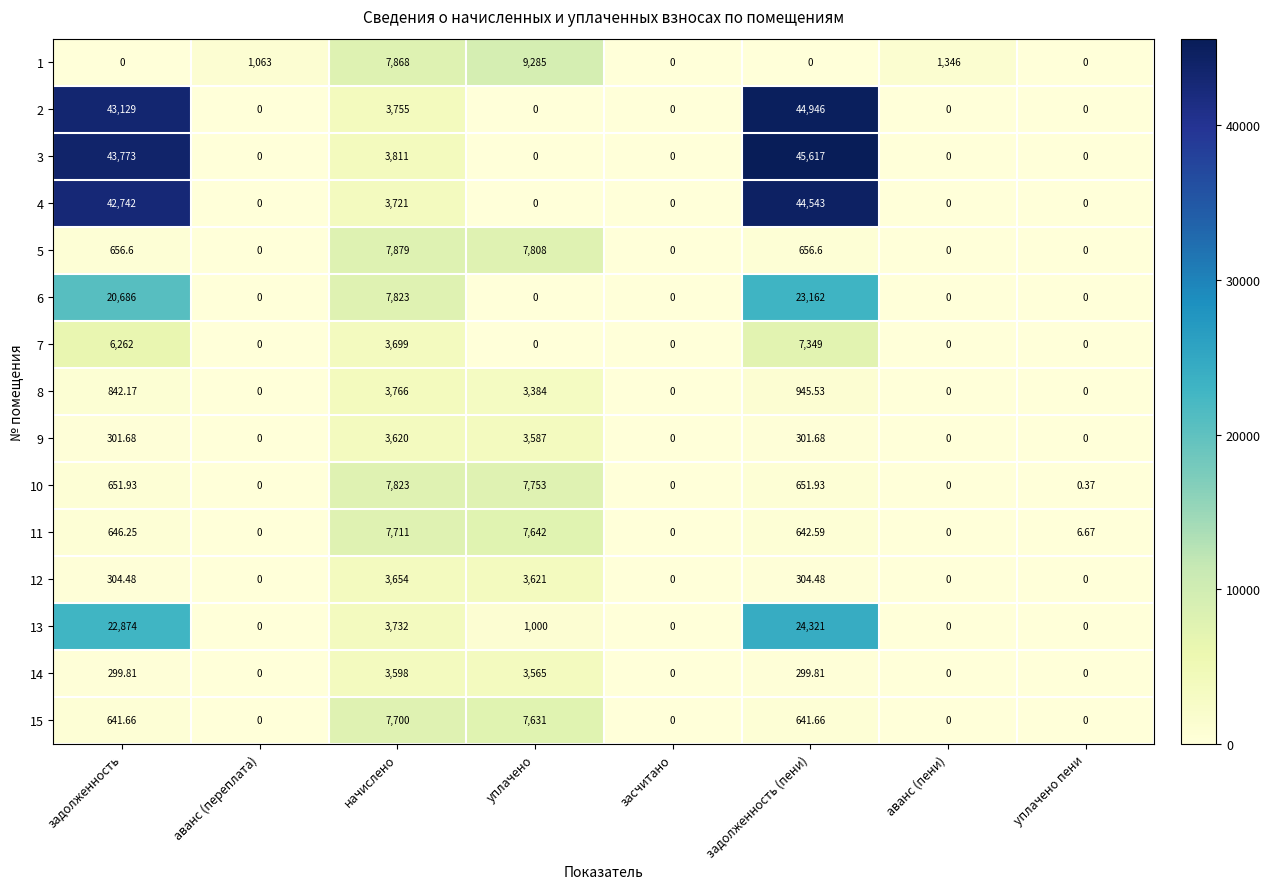

At which label does 15 first exceed 641?

задолженность